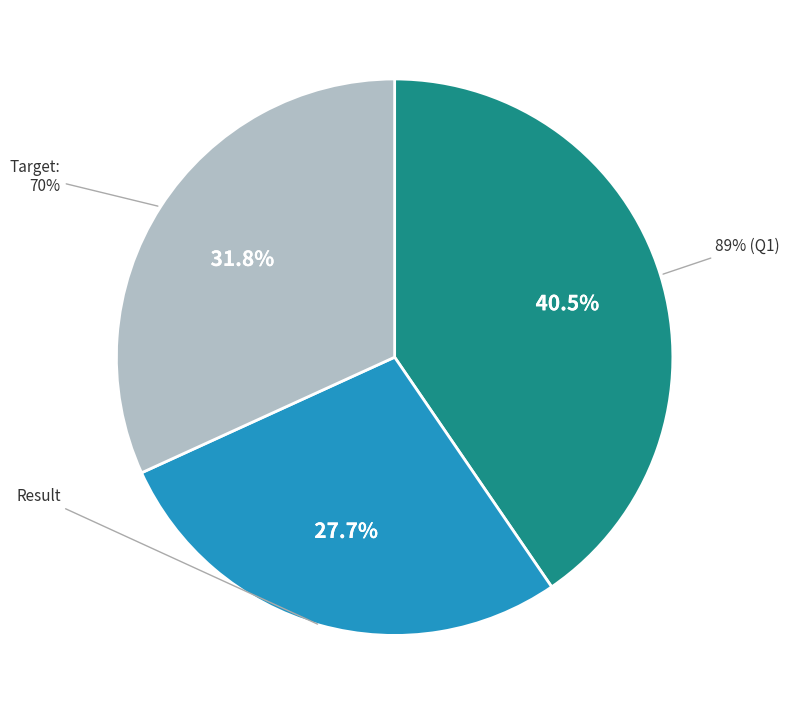

The Result slice represents 20% of the pie. True or false?

False